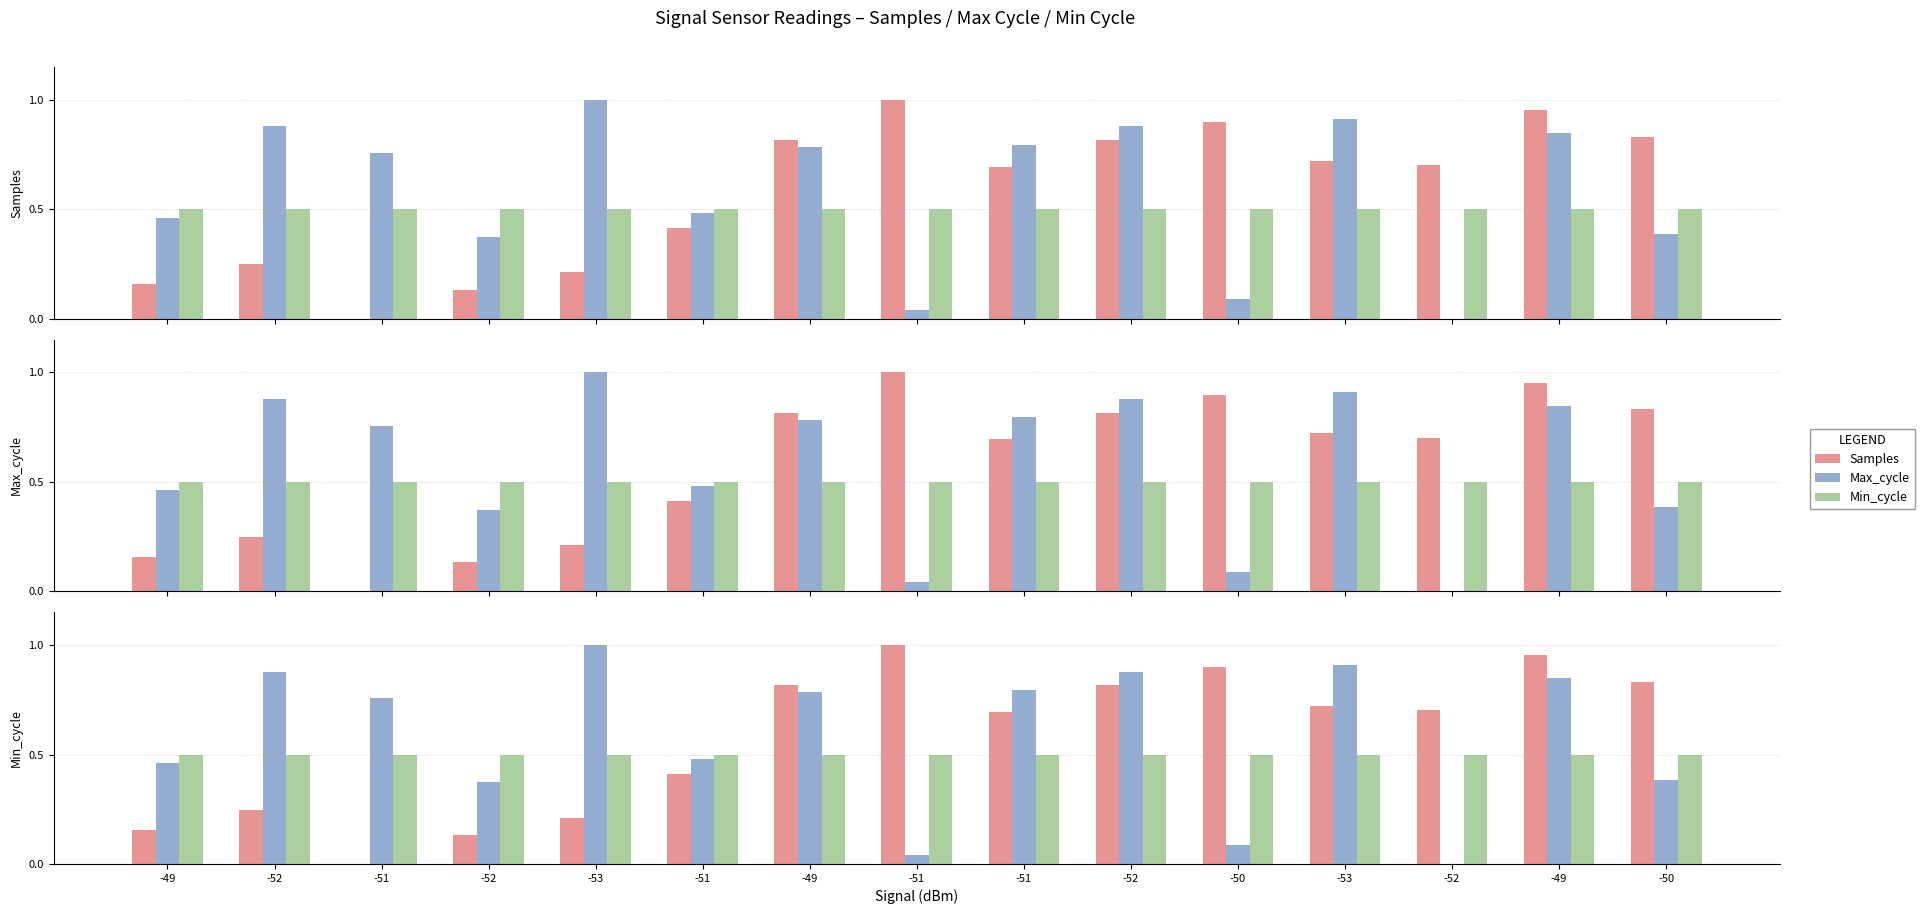

The Samples series shows 1.0 at -53. True or false?

False